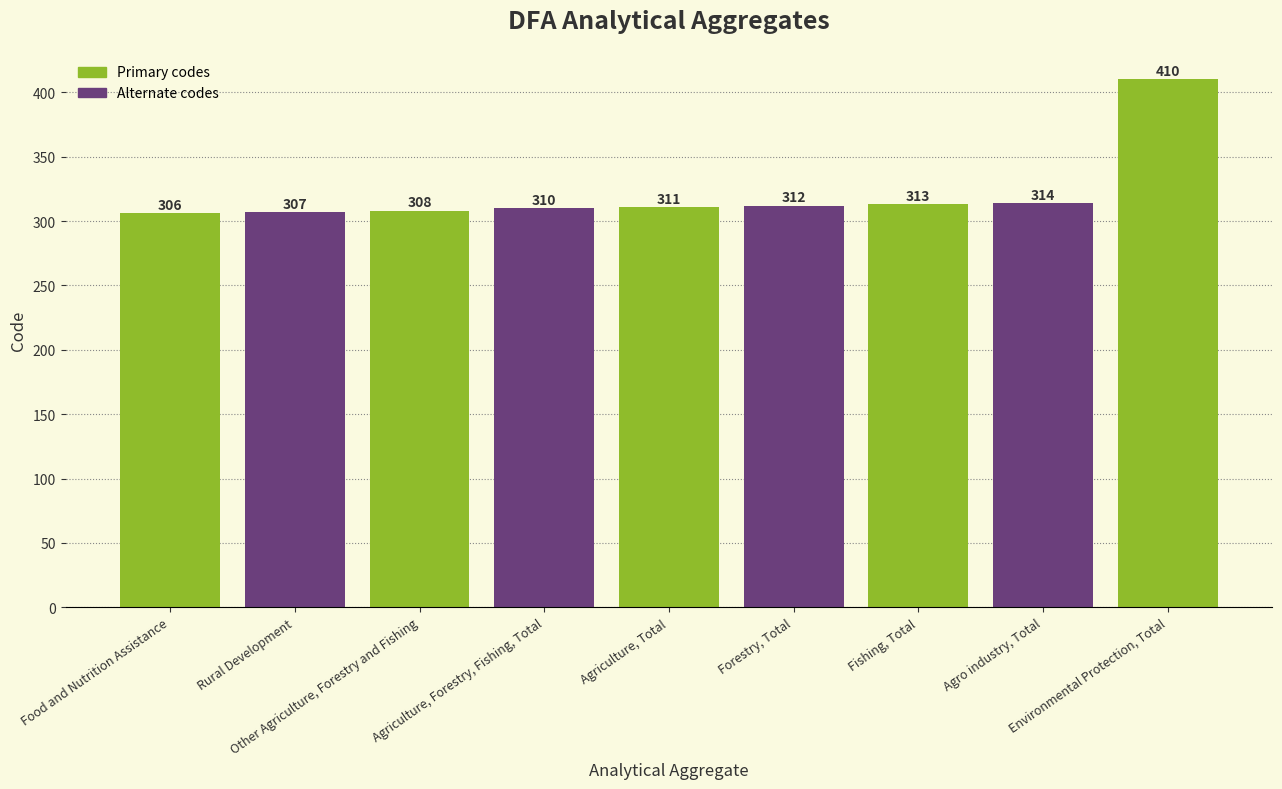

What is the maximum value shown in the chart?

410